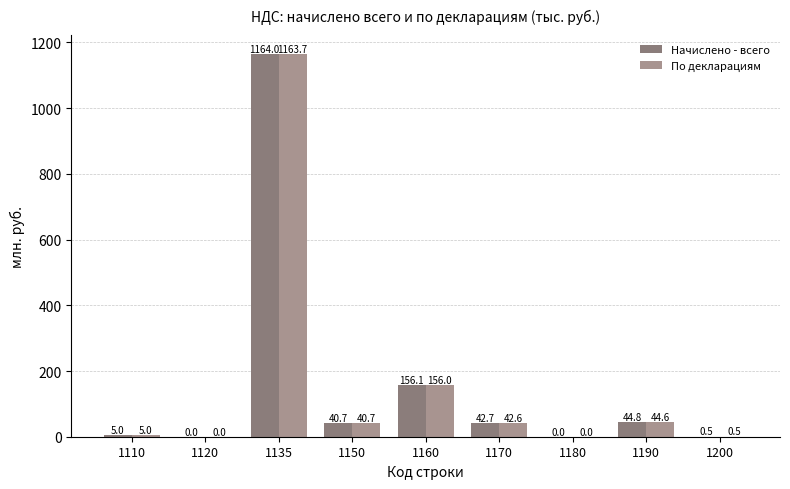

How many groups of bars are there?

9